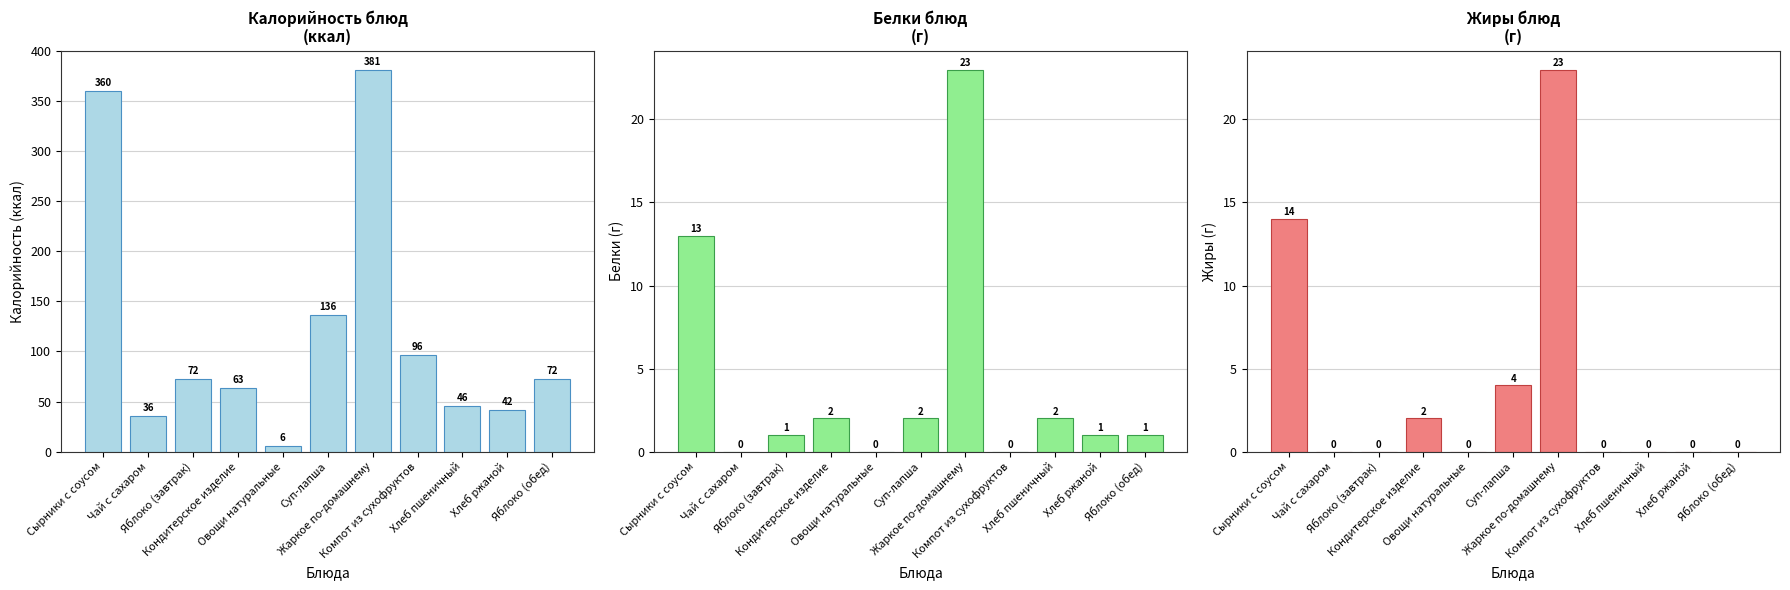

What is the difference between the second highest and minimum values in the Белки series?

13